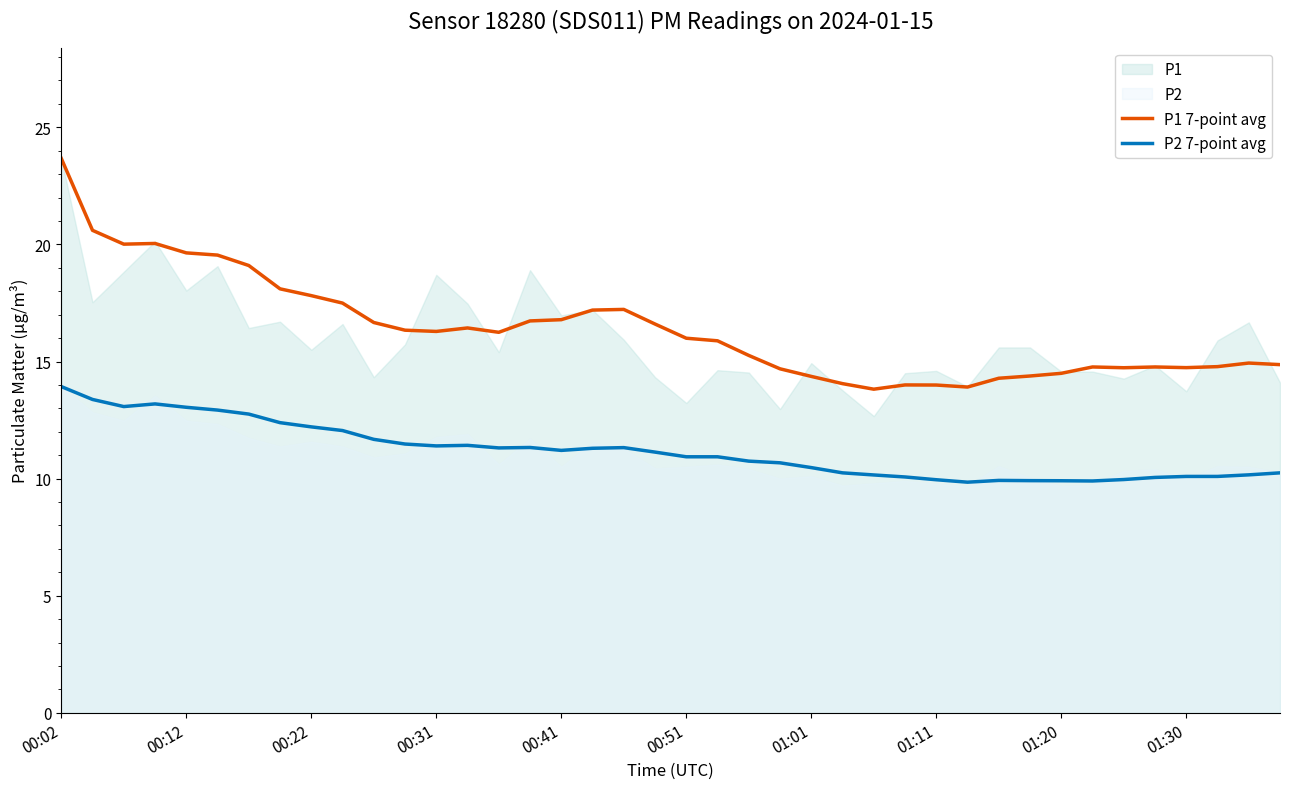

What is the lowest value of the P2 7-point avg series?

9.8